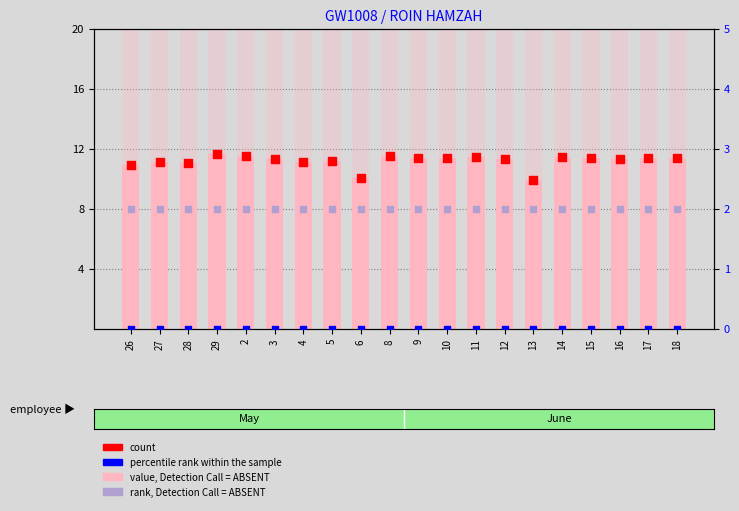

At how many categories does at least one series exceed 11?

20